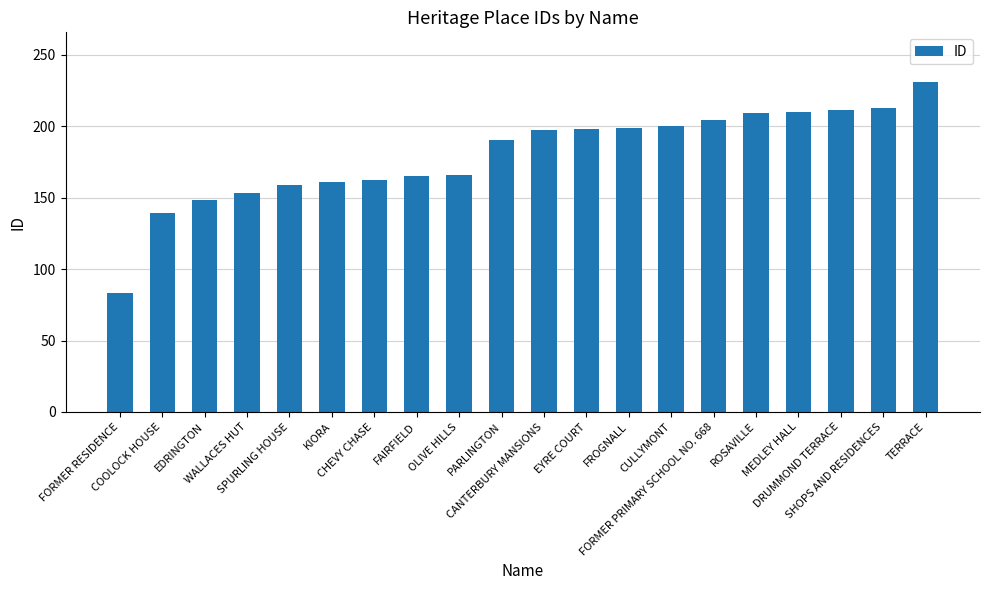

What is the difference between the values at ROSAVILLE and FORMER RESIDENCE?

126